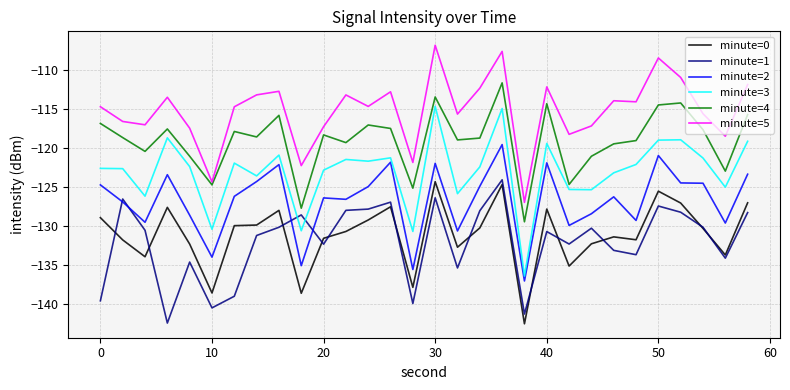

Which series has the largest total across all categories?

minute=5